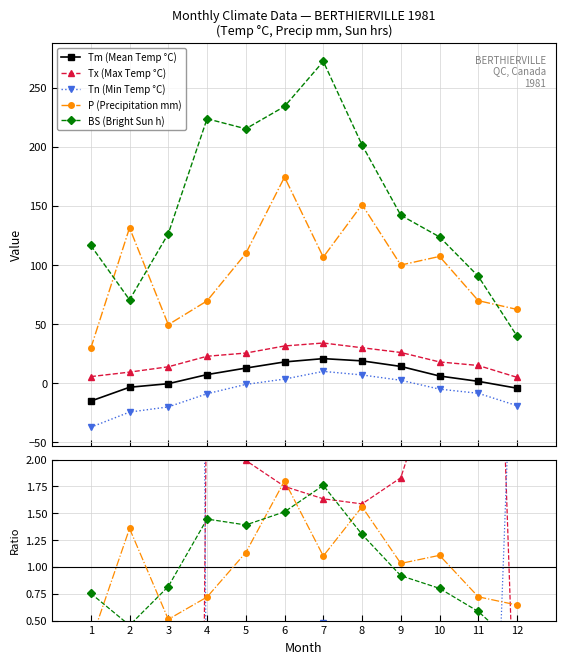

True or false: BS and Tm cross at least once.

False